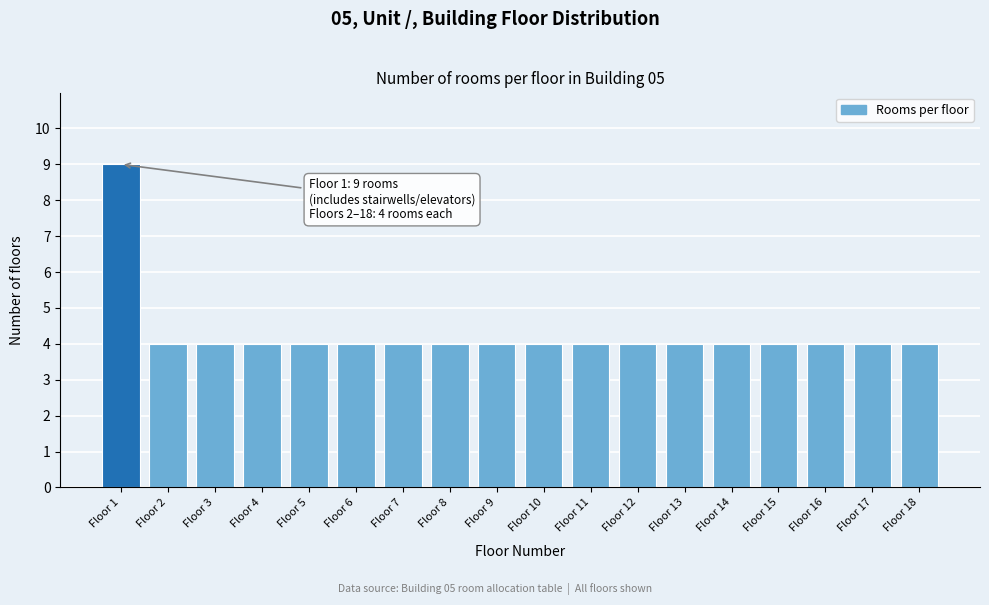

Reading left to right, transcribe all the data shown in this chart.

Floor 1=9	Floor 2=4	Floor 3=4	Floor 4=4	Floor 5=4	Floor 6=4	Floor 7=4	Floor 8=4	Floor 9=4	Floor 10=4	Floor 11=4	Floor 12=4	Floor 13=4	Floor 14=4	Floor 15=4	Floor 16=4	Floor 17=4	Floor 18=4